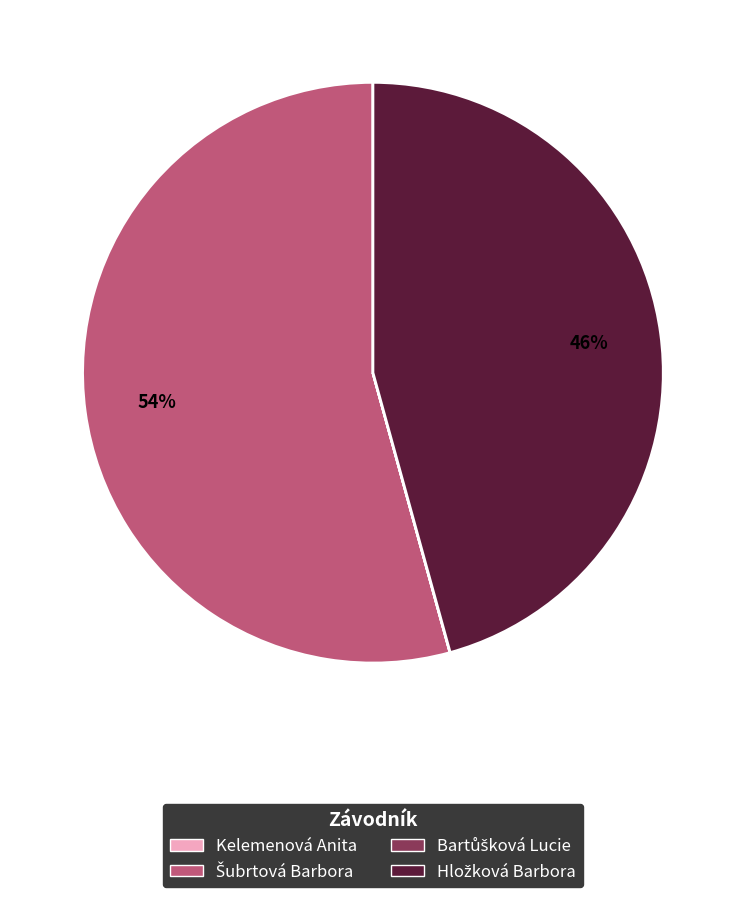

Does any single category account for the majority?

Yes